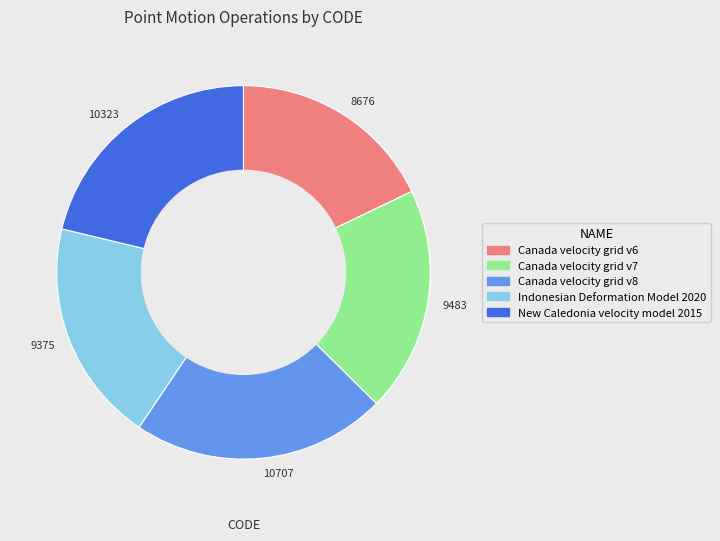

True or false: 10323 accounts for 30% of the total.

False